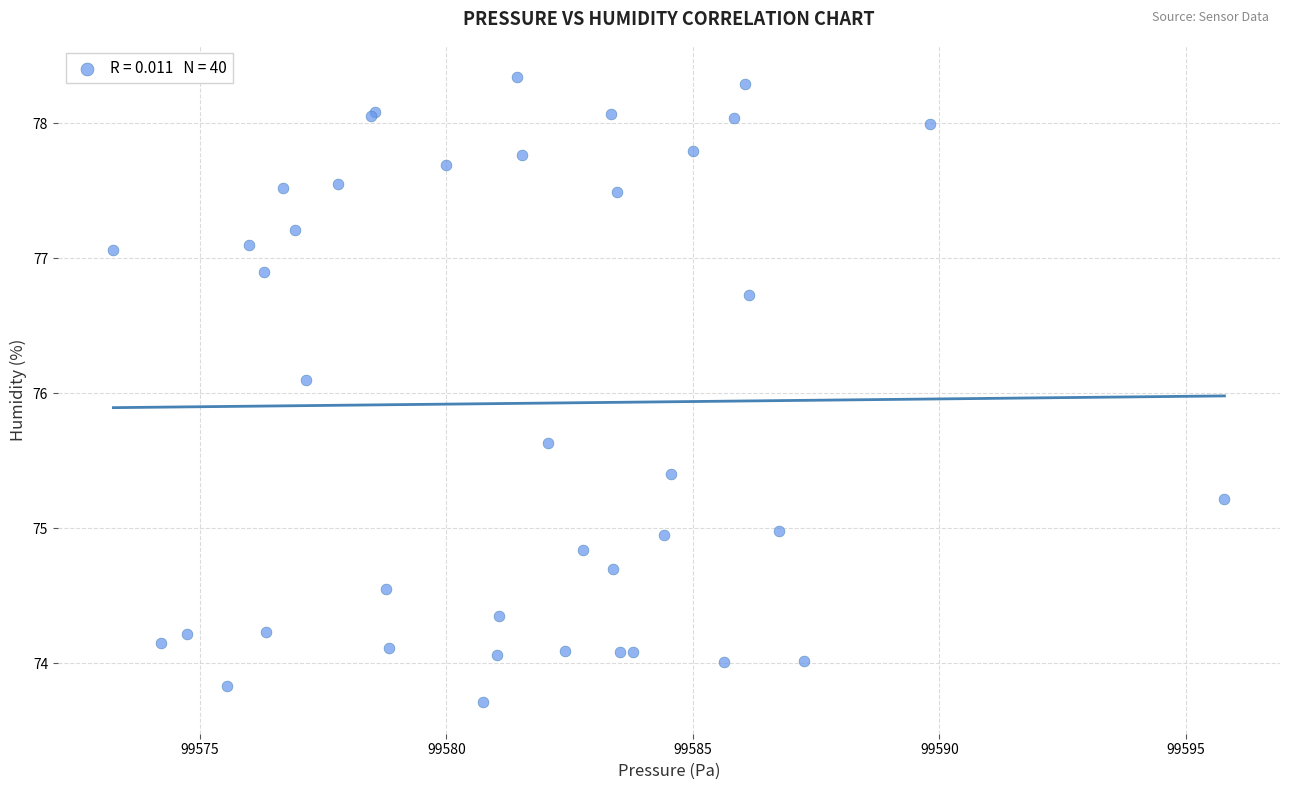

What Y value in the scatter plot is closest to 76?

76.1